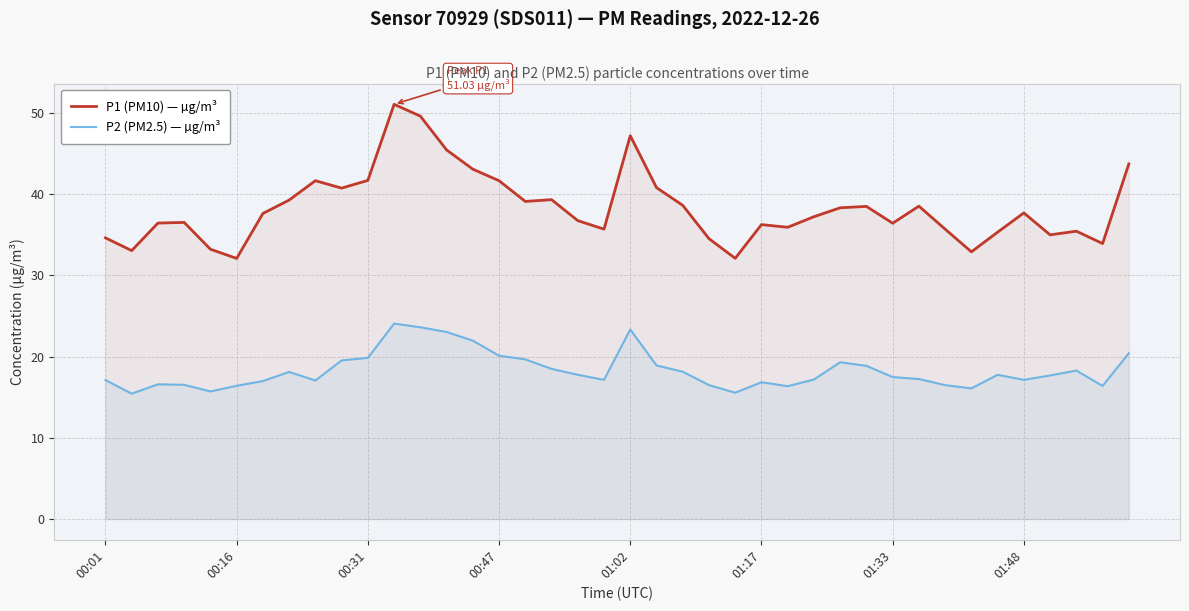

What is the difference between the P2 (PM2.5) — µg/m³ values at 34 and 9?

1.8